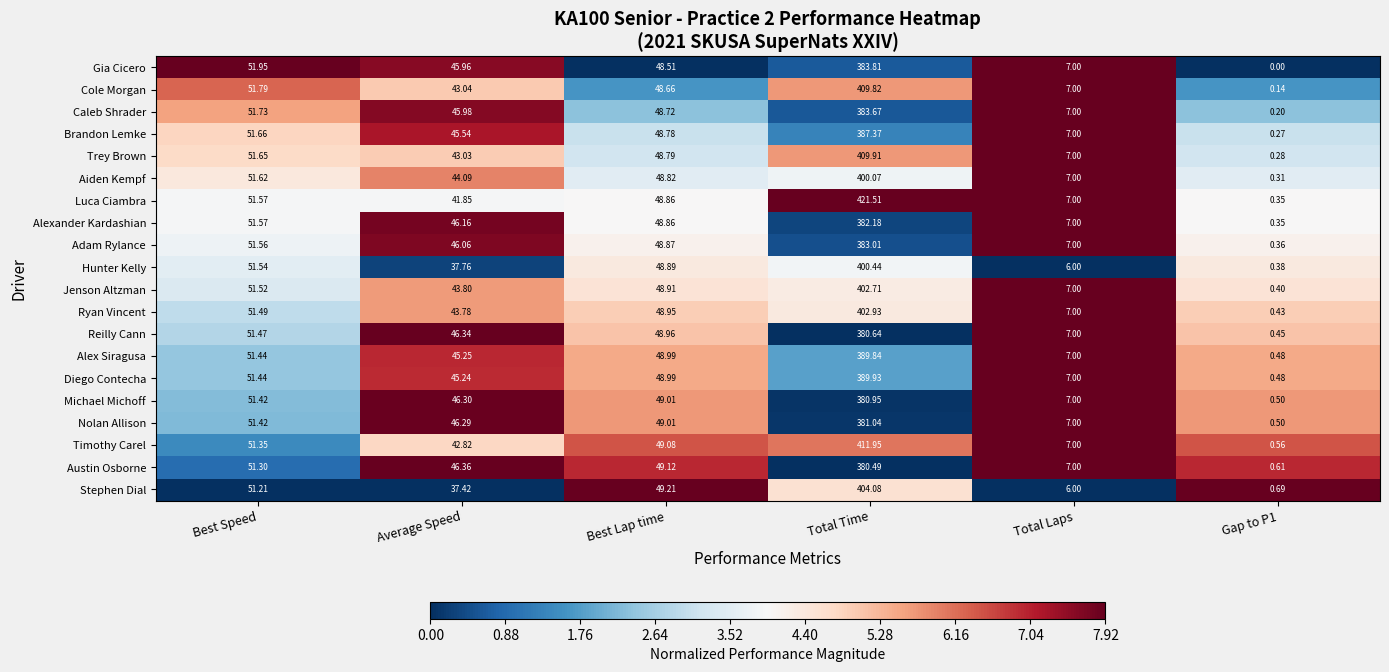

Which series has the largest range (max minus min)?

Luca Ciambra